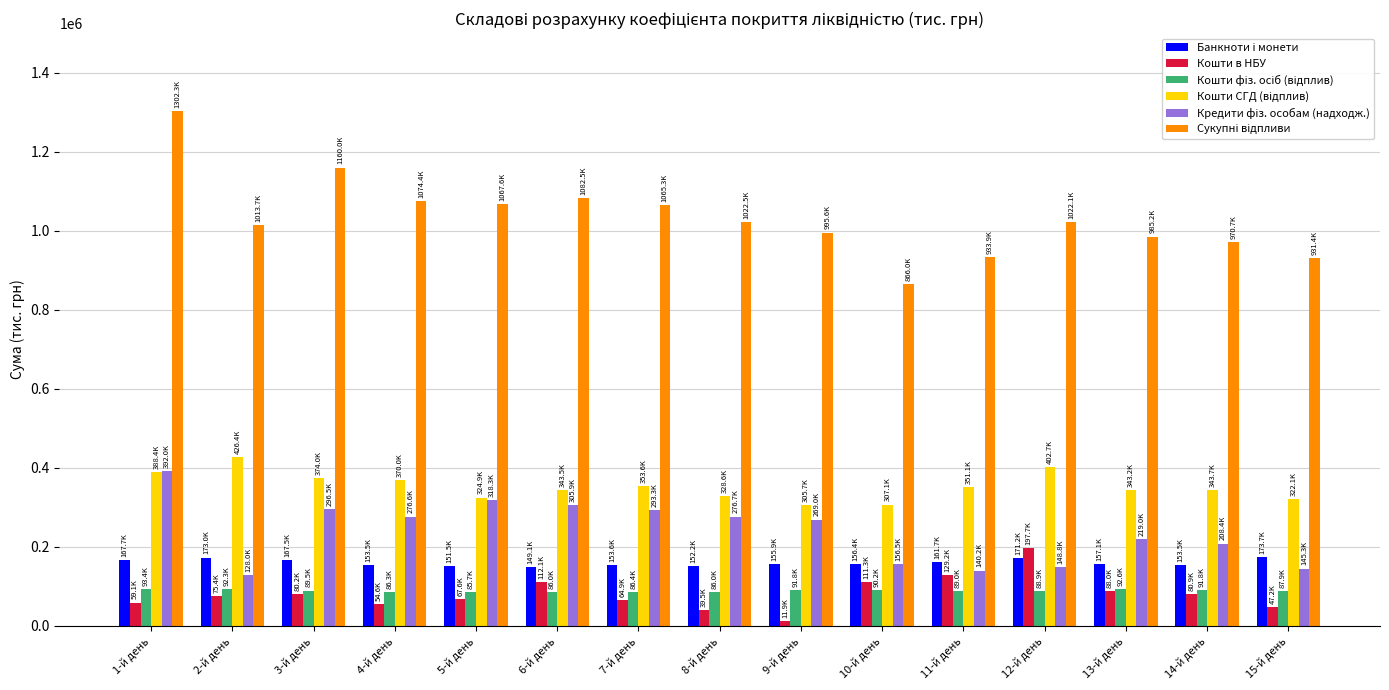

Which category has the highest value across all series?

1-й день